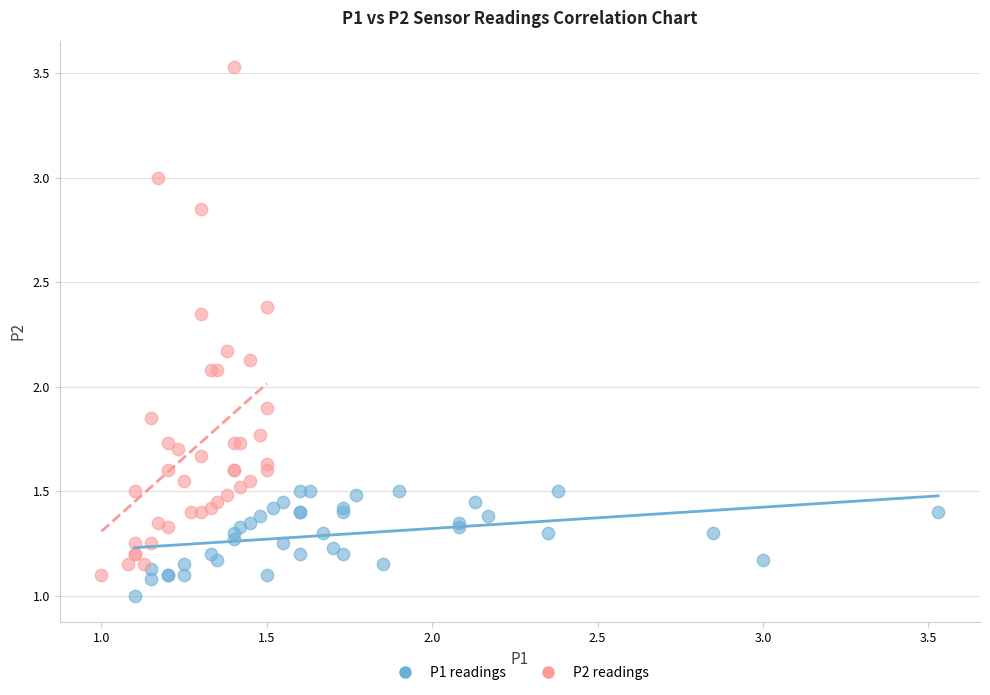

Which series contains the highest Y value?

P2 readings